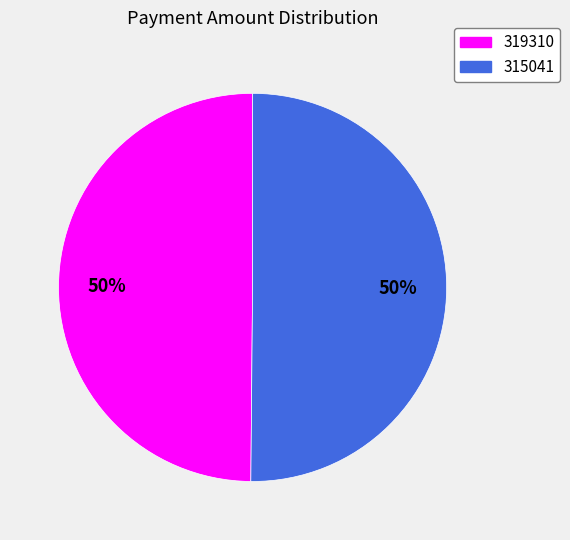

To the nearest percent, what percentage of the pie is 319310?

50%